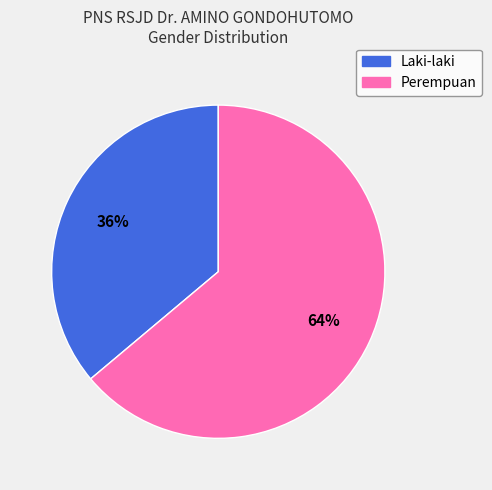

What percentage is the Laki-laki slice, to the nearest percent?

36%